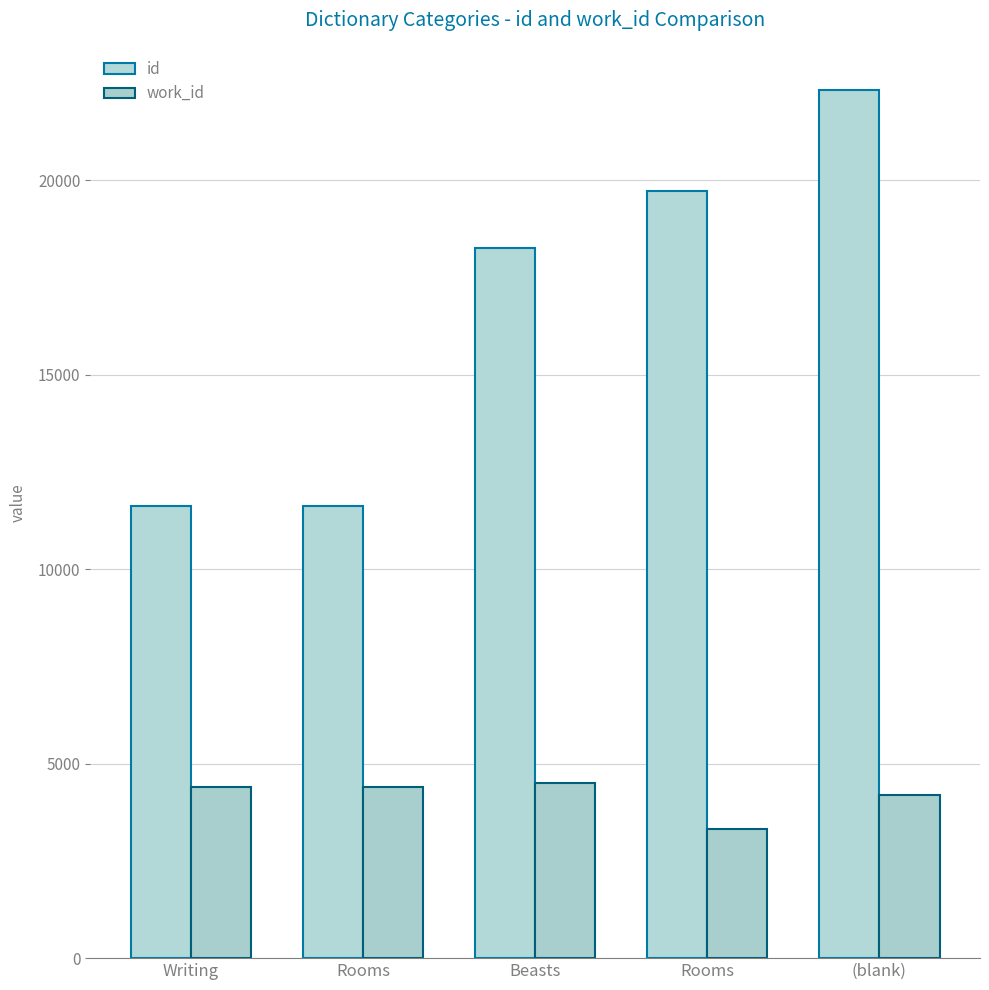

Which series has the widest spread of values?

id